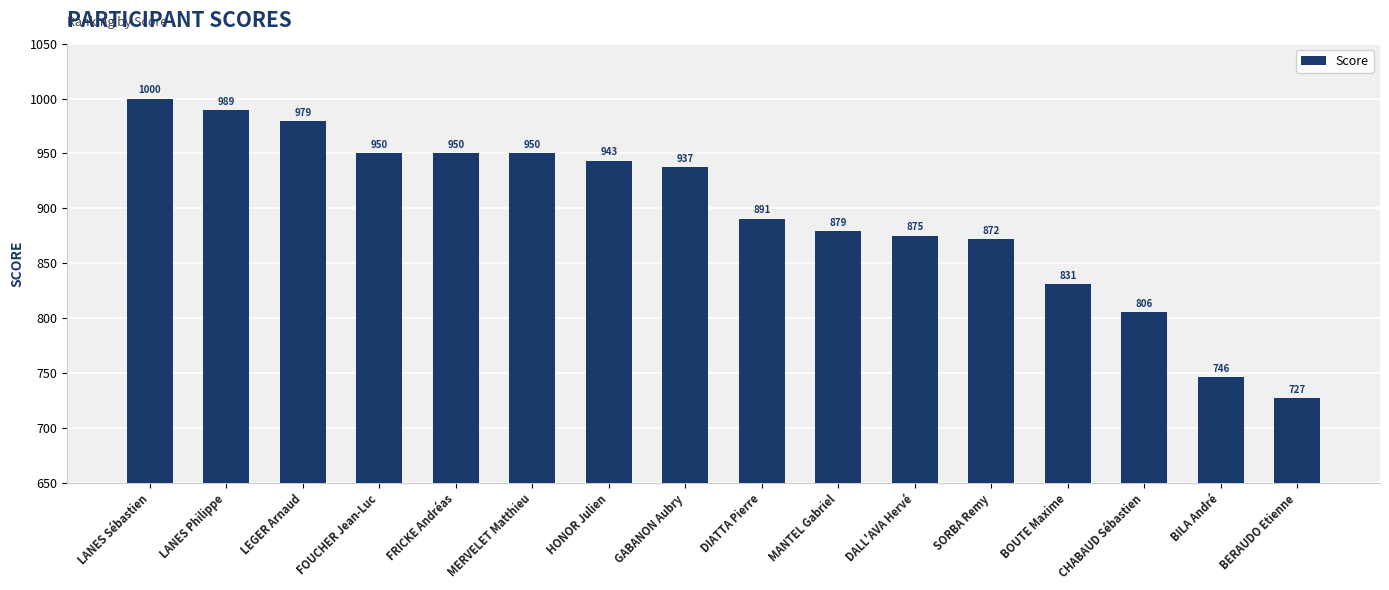

Which label corresponds to the smallest value in the chart?

BERAUDO Etienne